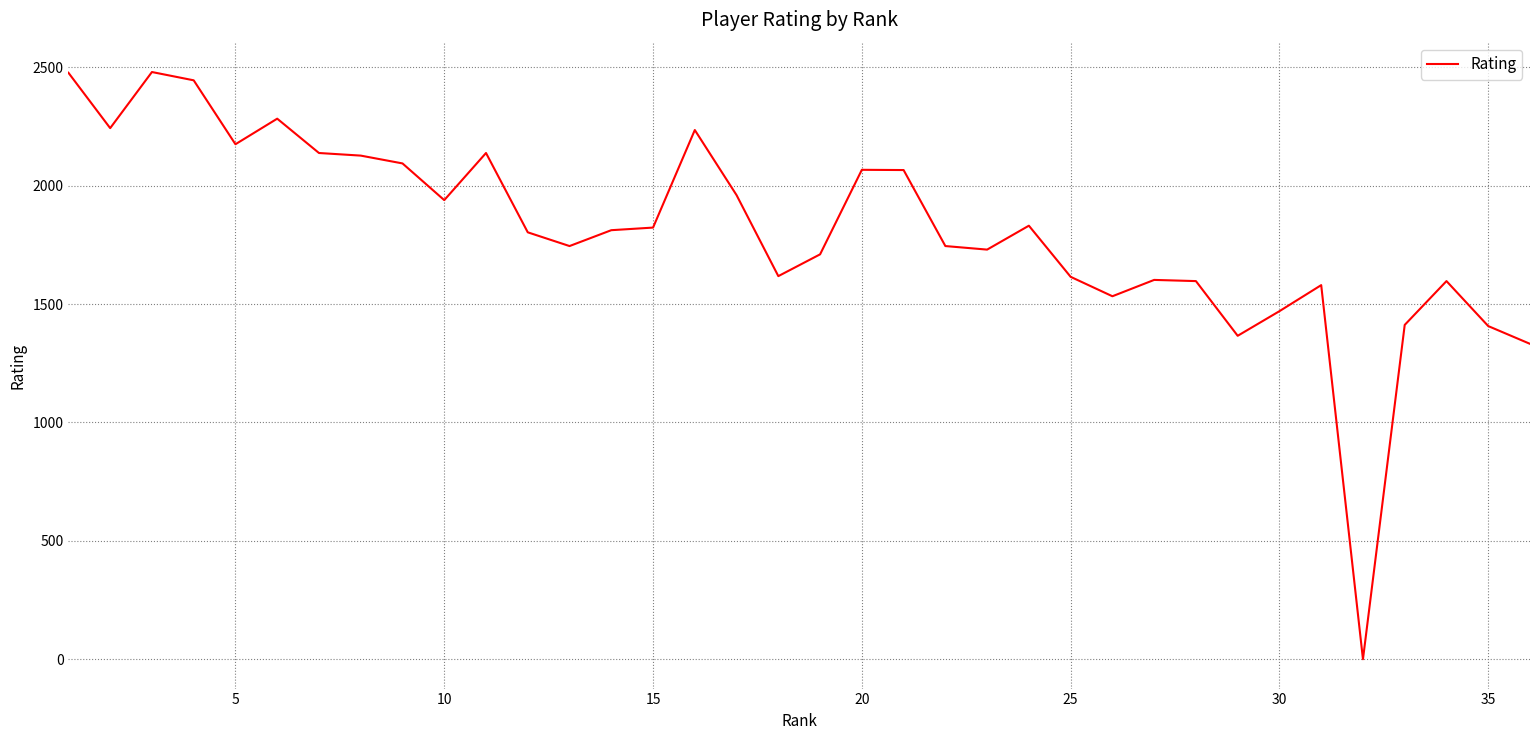

What is the maximum value shown in the chart?

2480